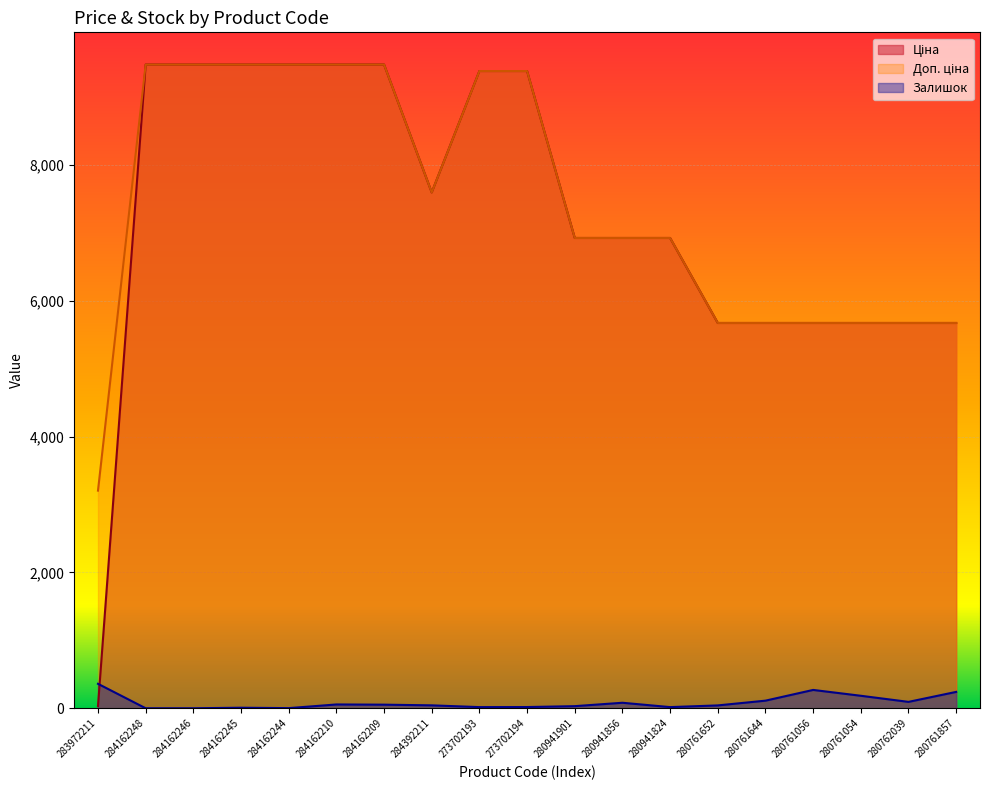

Which has a higher value, 280762039 or 273702193?

273702193